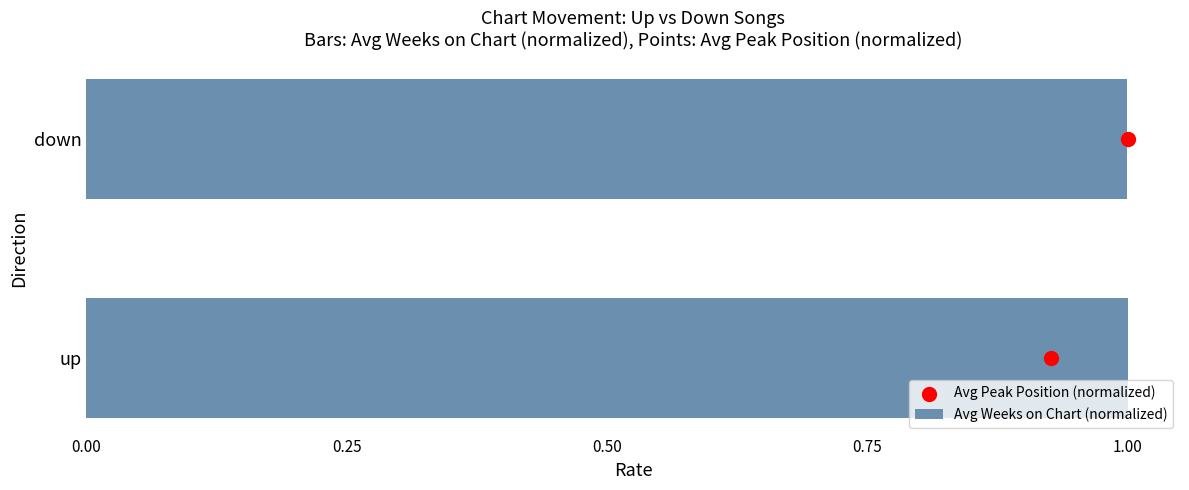

At how many categories does at least one series exceed 0?

2